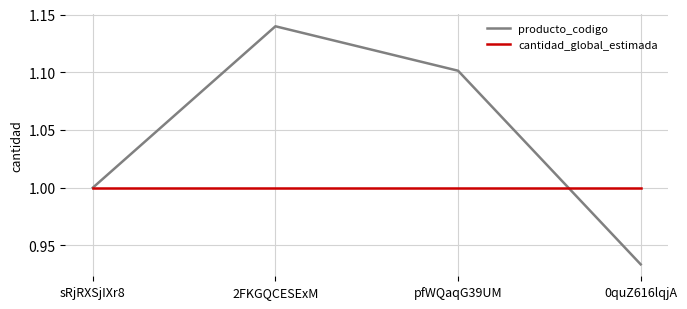

List the labels in order of producto_codigo value, smallest first.

0quZ616lqjA, sRjRXSjIXr8, pfWQaqG39UM, 2FKGQCESExM